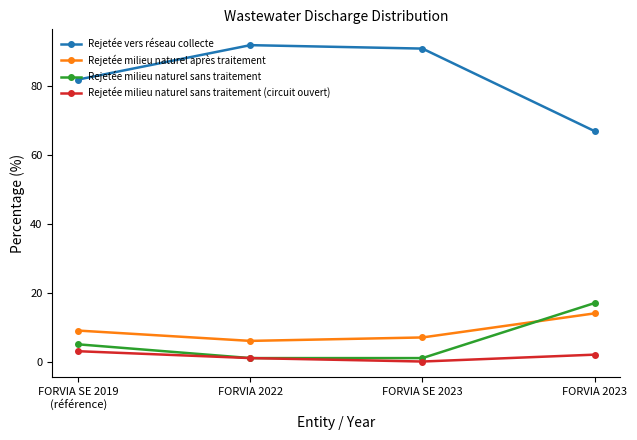

Which category has the lowest value in the Rejetée milieu naturel sans traitement (circuit ouvert) series?

FORVIA SE 2023